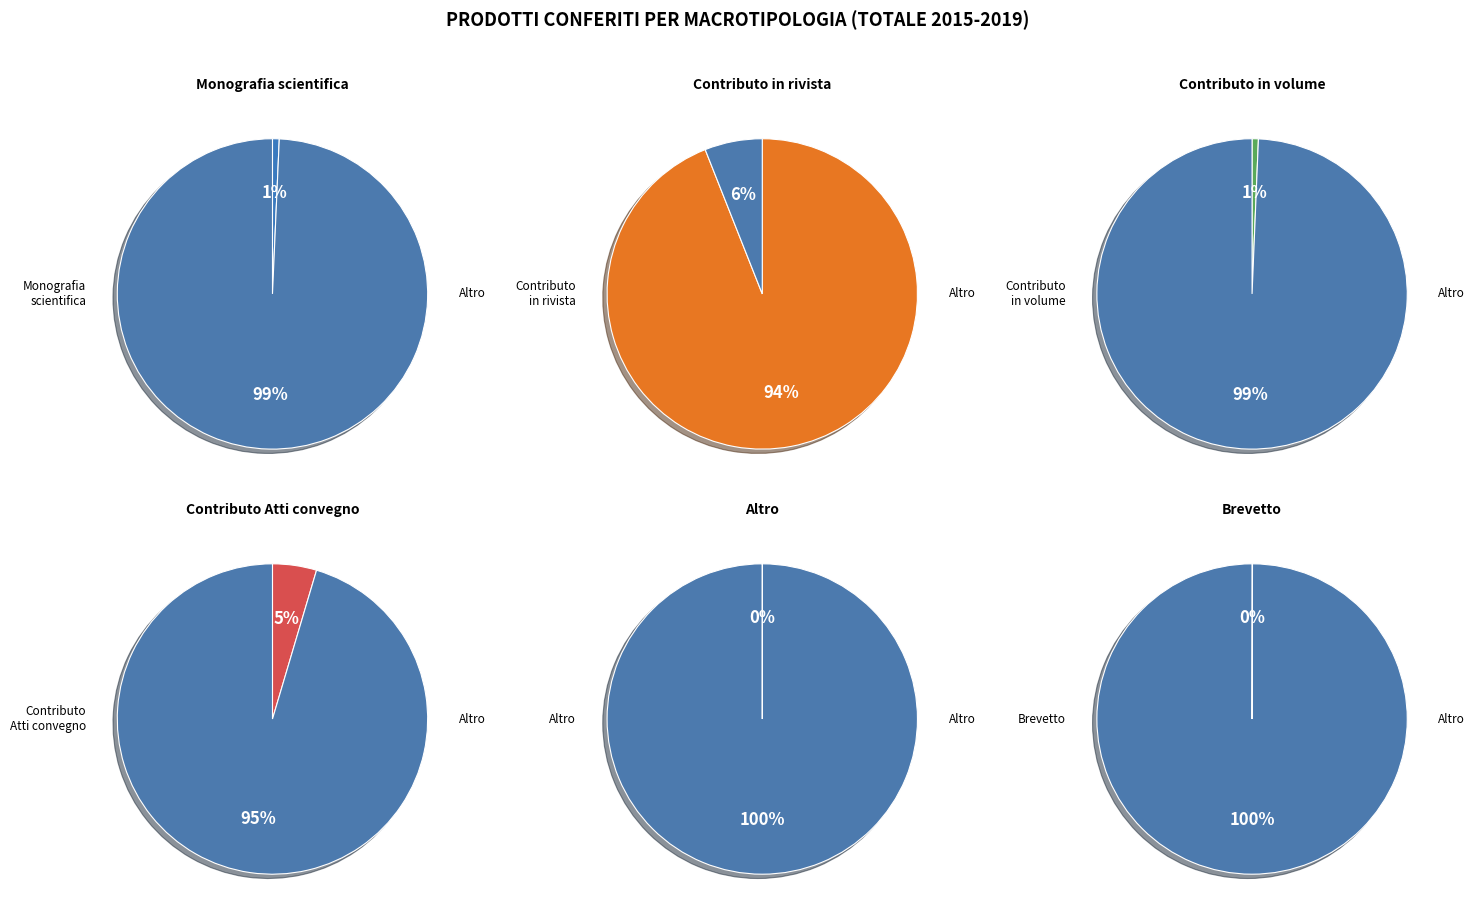

How many segments does this pie chart have?

6